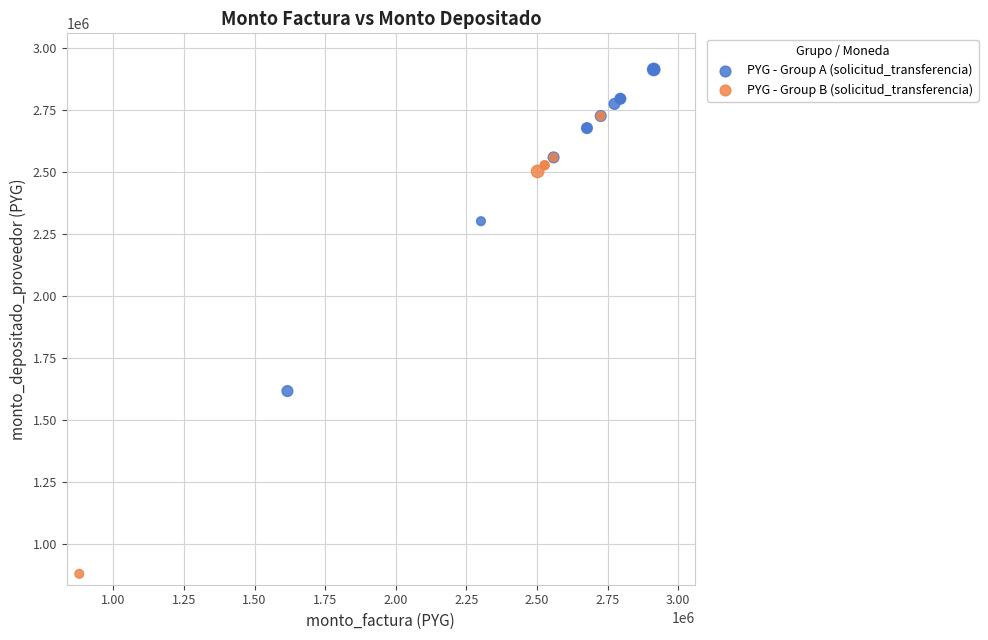

Which series contains the lowest Y value?

PYG - Group B (solicitud_transferencia)